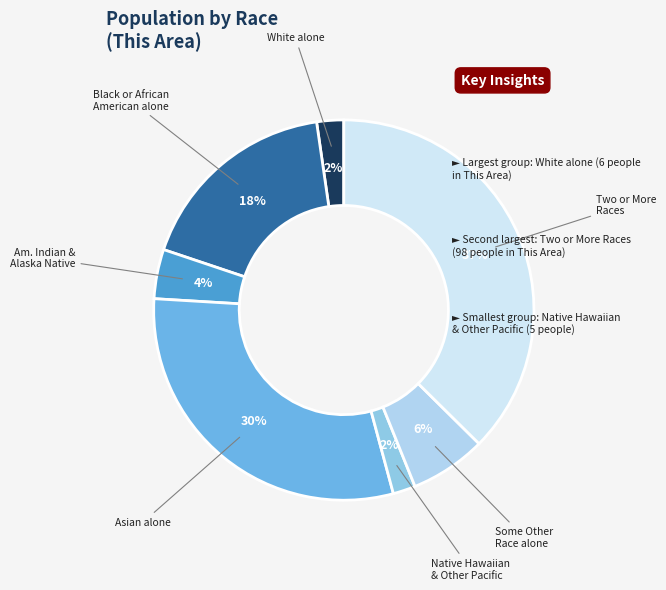

Which has a higher value, Two or More Races or Black or African American alone?

Two or More Races